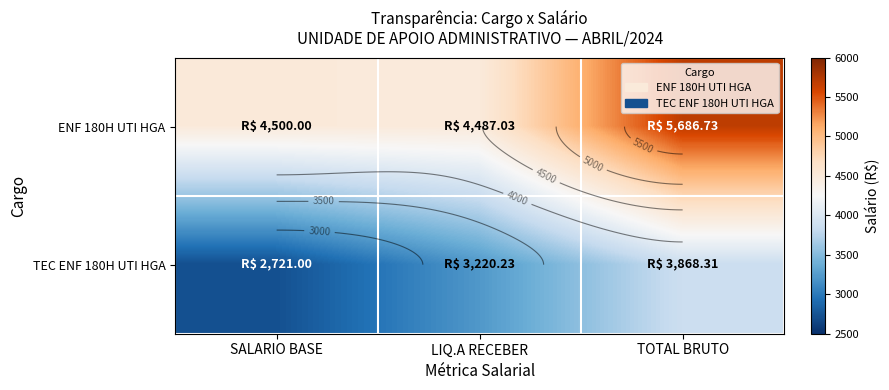

True or false: ENF 180H UTI HGA has a value of 1305.5 at TOTAL BRUTO.

False